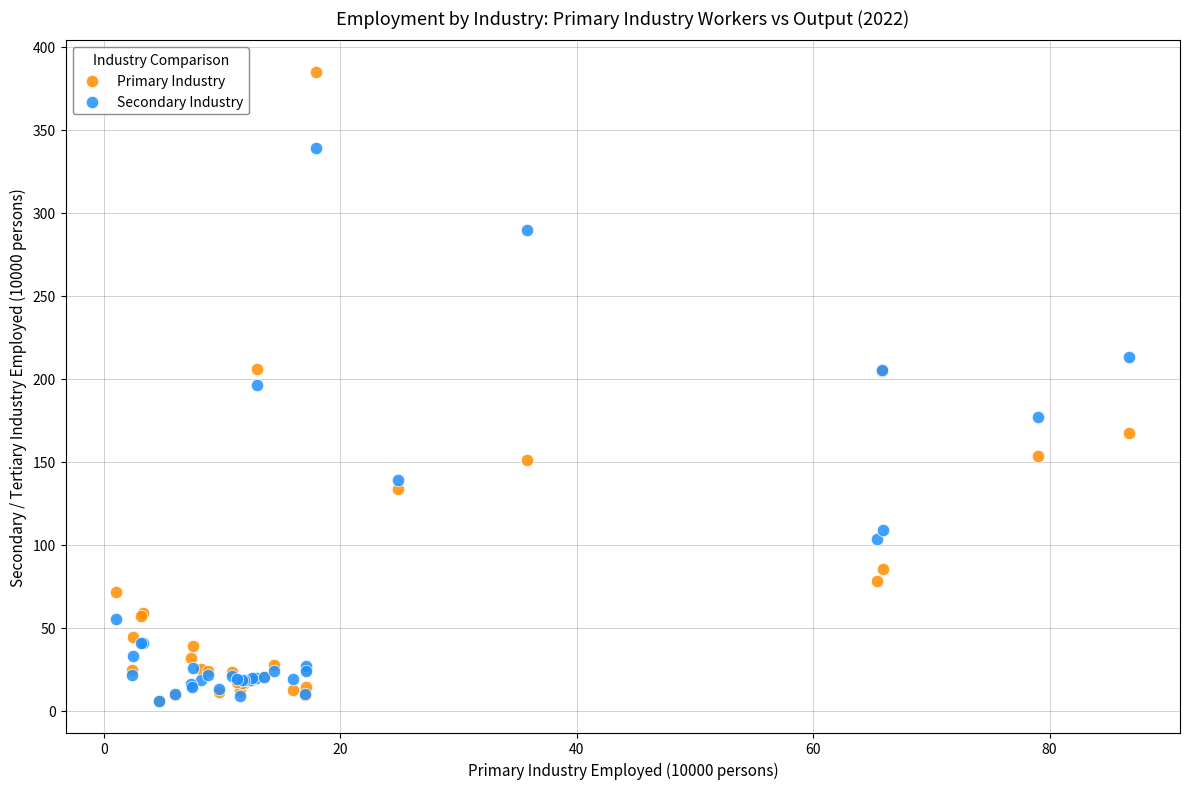

What are all the series names shown in the legend?

Primary Industry, Secondary Industry